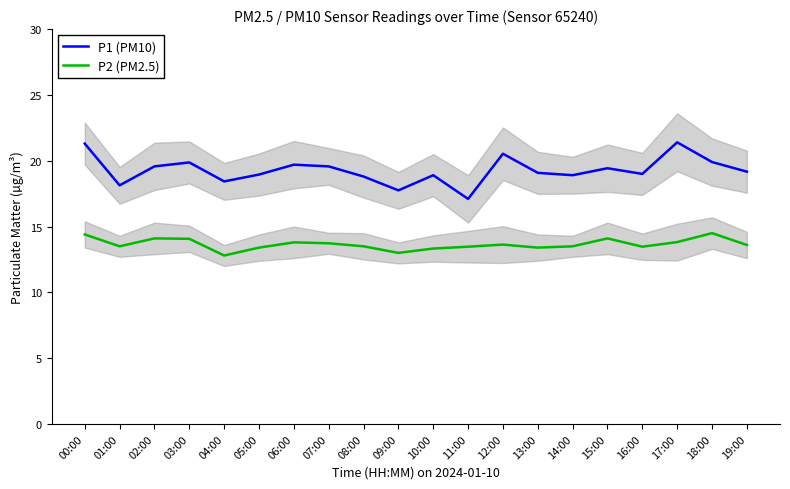

List the series in order of their overall mean, lowest first.

P2 (PM2.5), P1 (PM10)